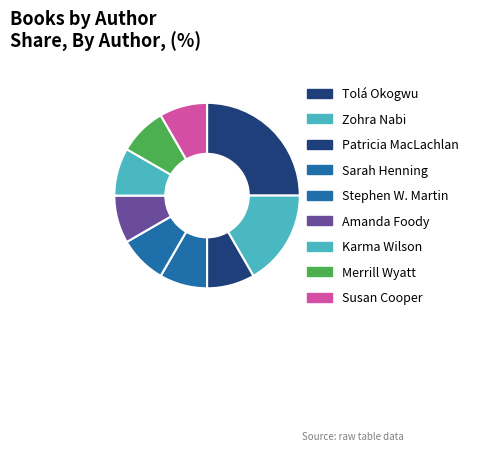

What percentage is the Zohra Nabi slice, to the nearest percent?

17%